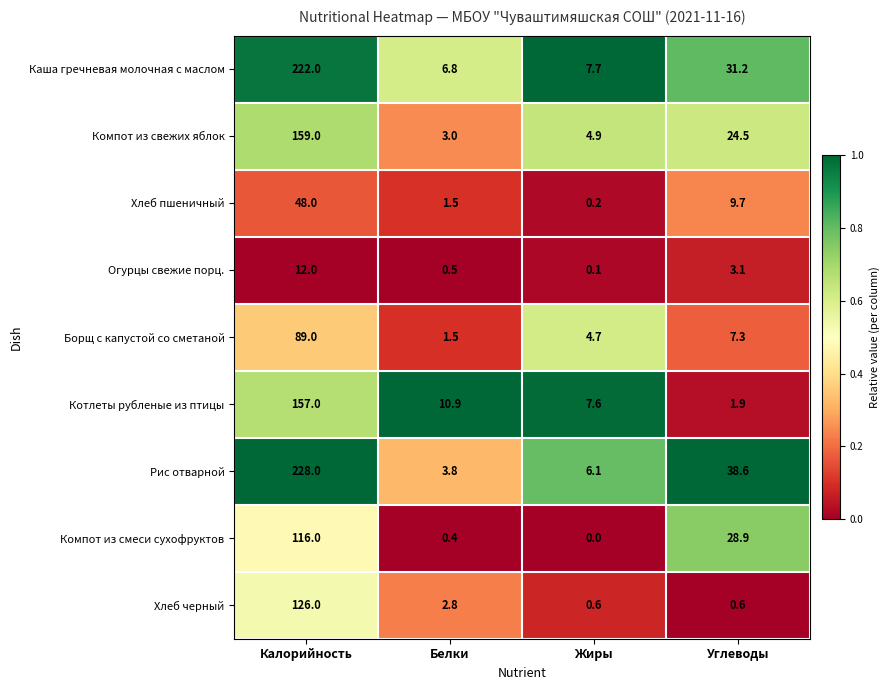

What is the spread (max minus min) of values at Белки?

10.5